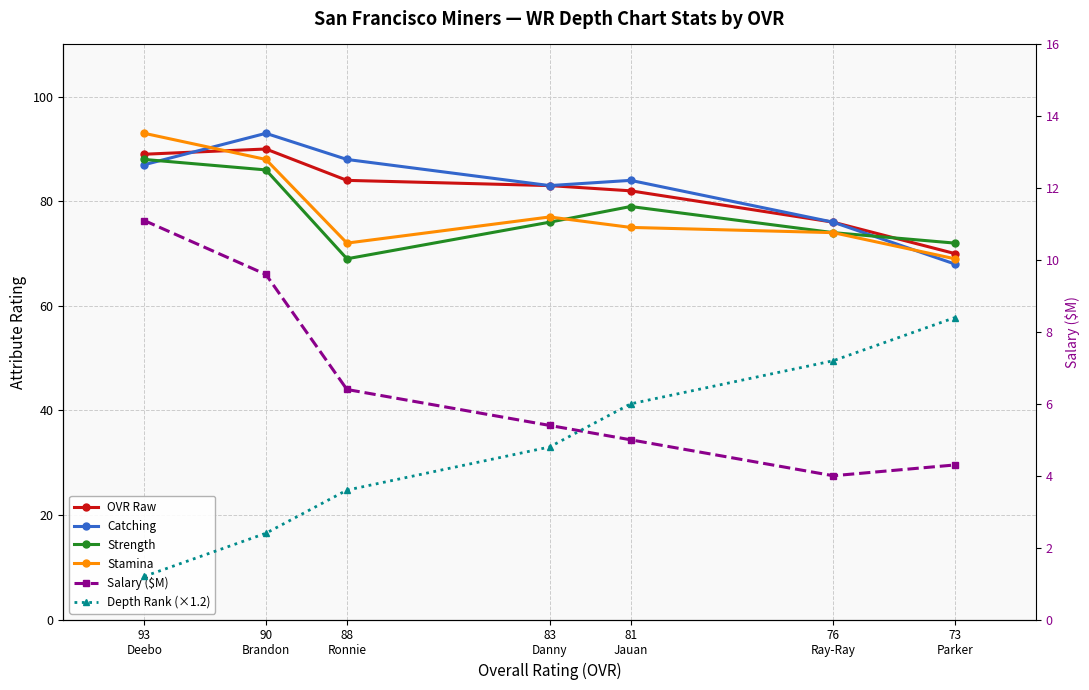

Which series has the largest total across all categories?

Catching